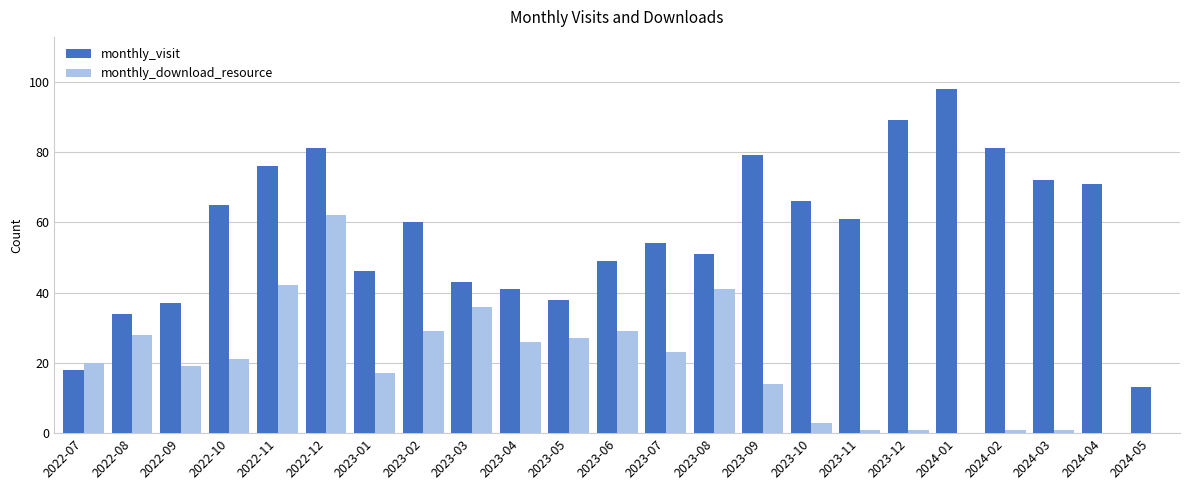

Which category has the highest value across all series?

2024-01